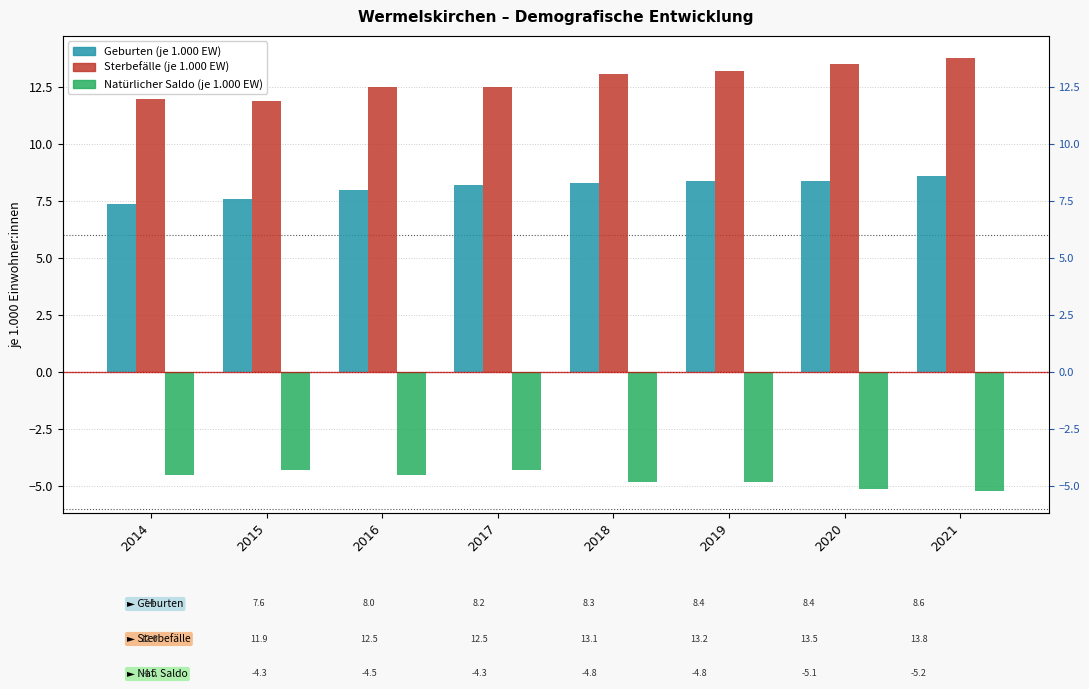

The value of Natürlicher Saldo (je 1.000 EW) at 2021 is -5.2. True or false?

True